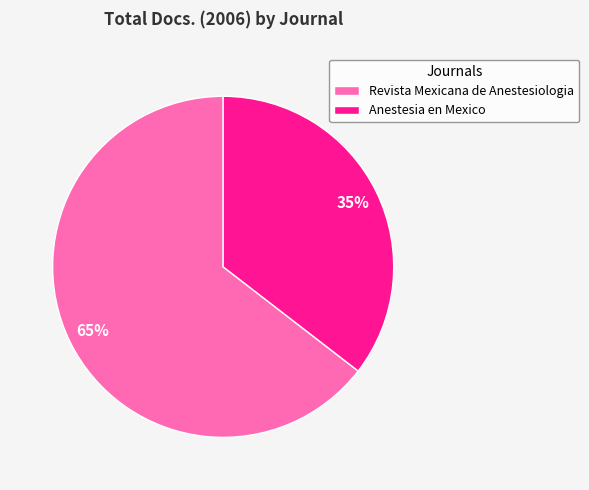

What percentage is the Revista Mexicana de Anestesiologia slice, to the nearest percent?

65%